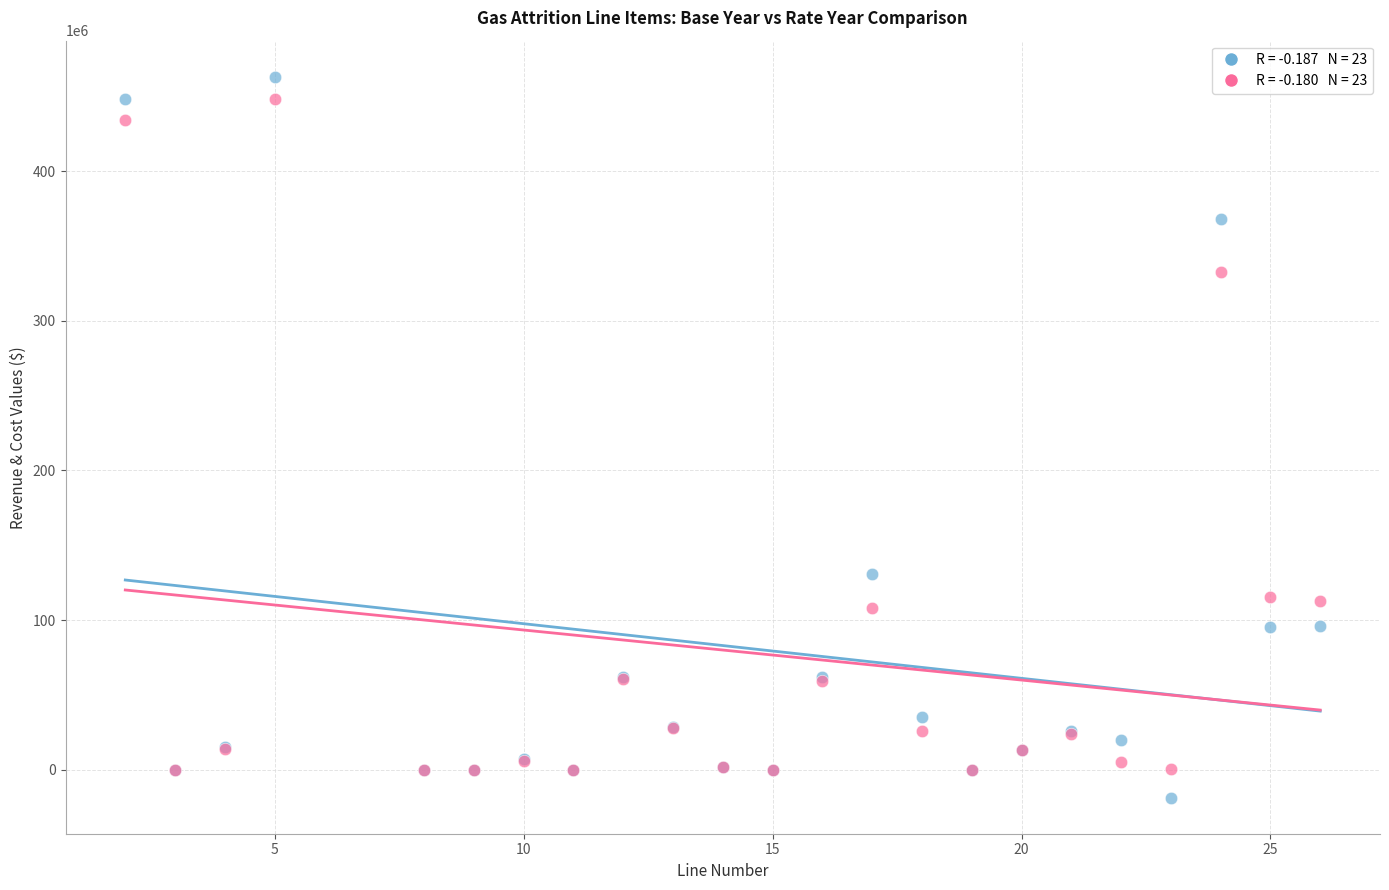

Across all series, what Y value is closest to 222245402?

131039714.5